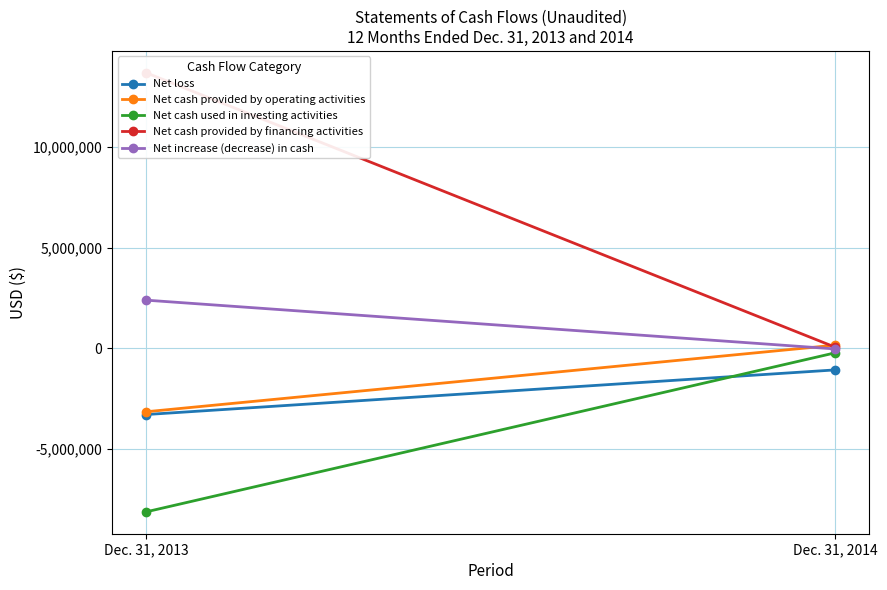

What is the total value across all series at Dec. 31, 2014?

-1164570